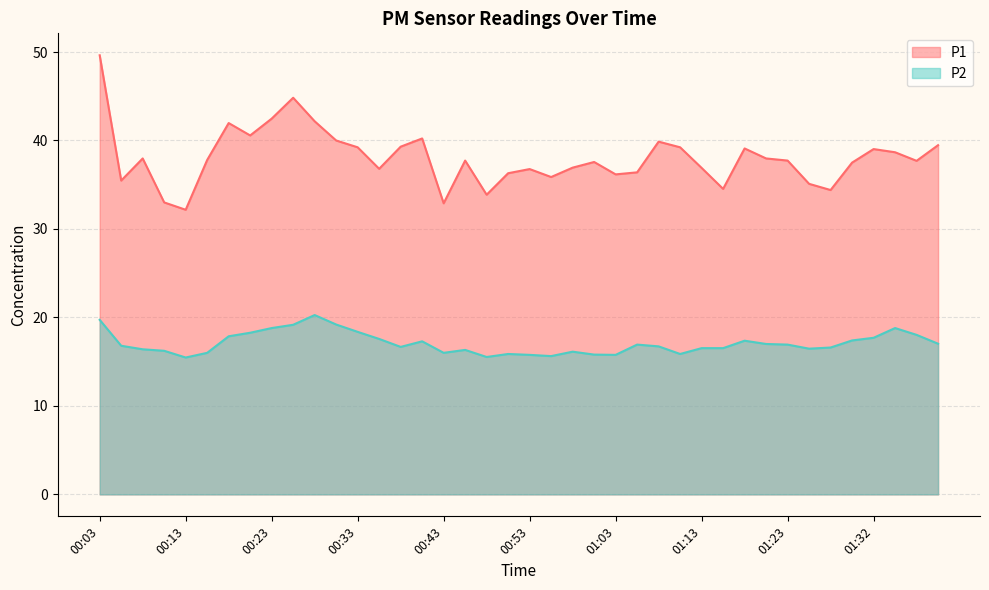

Is it true that P1 equals 35.5 at 00:06?

True